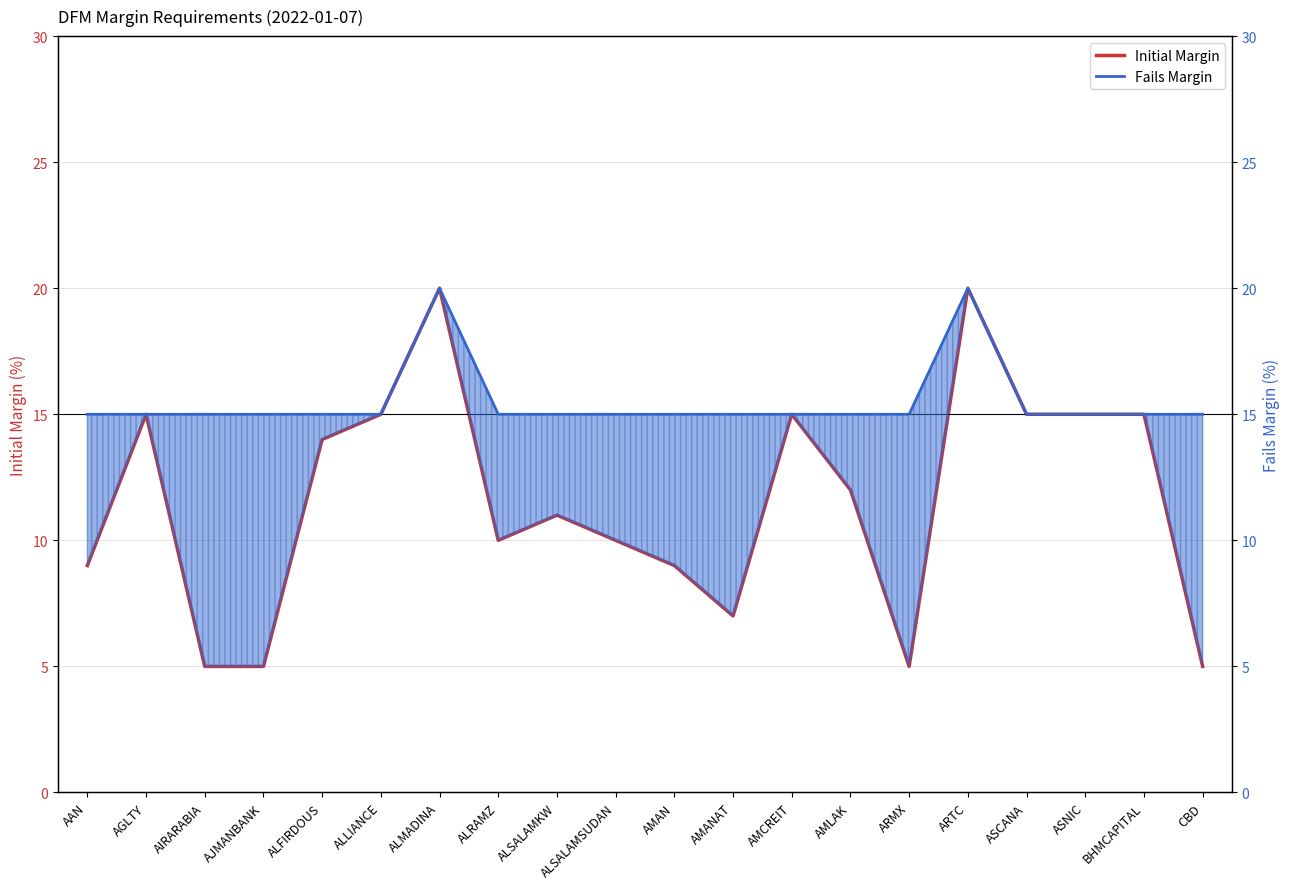

True or false: Initial Margin has a value of 12 at AMLAK.

True